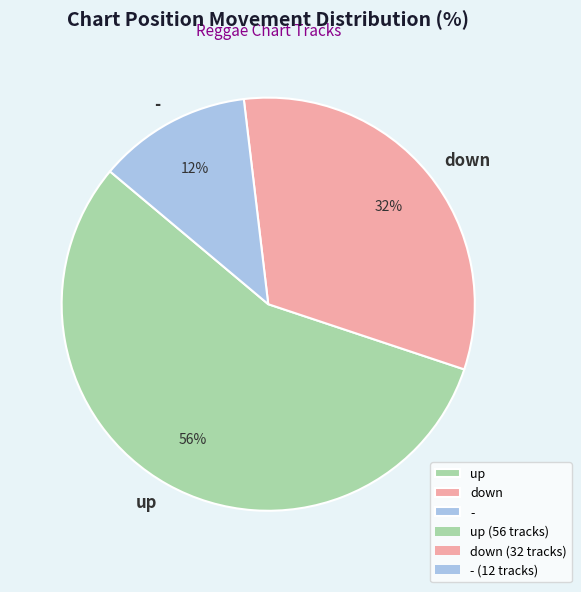

How many slices are in this pie chart?

3